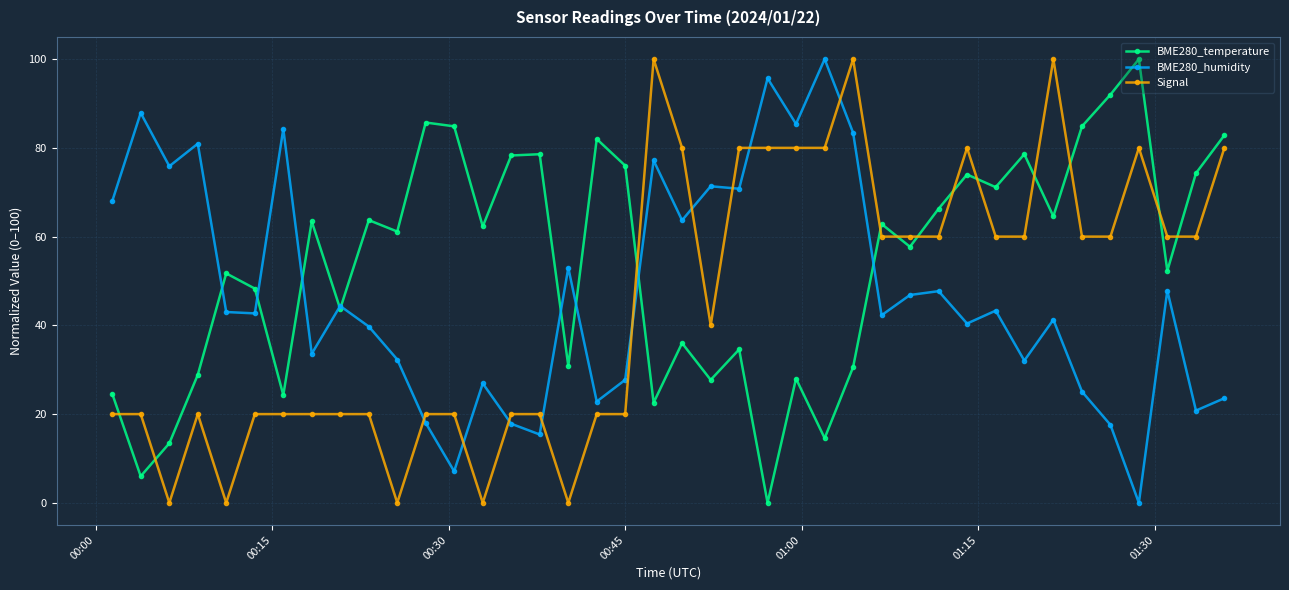

What is the value of the BME280_humidity point at the 15th from the left?

17.8